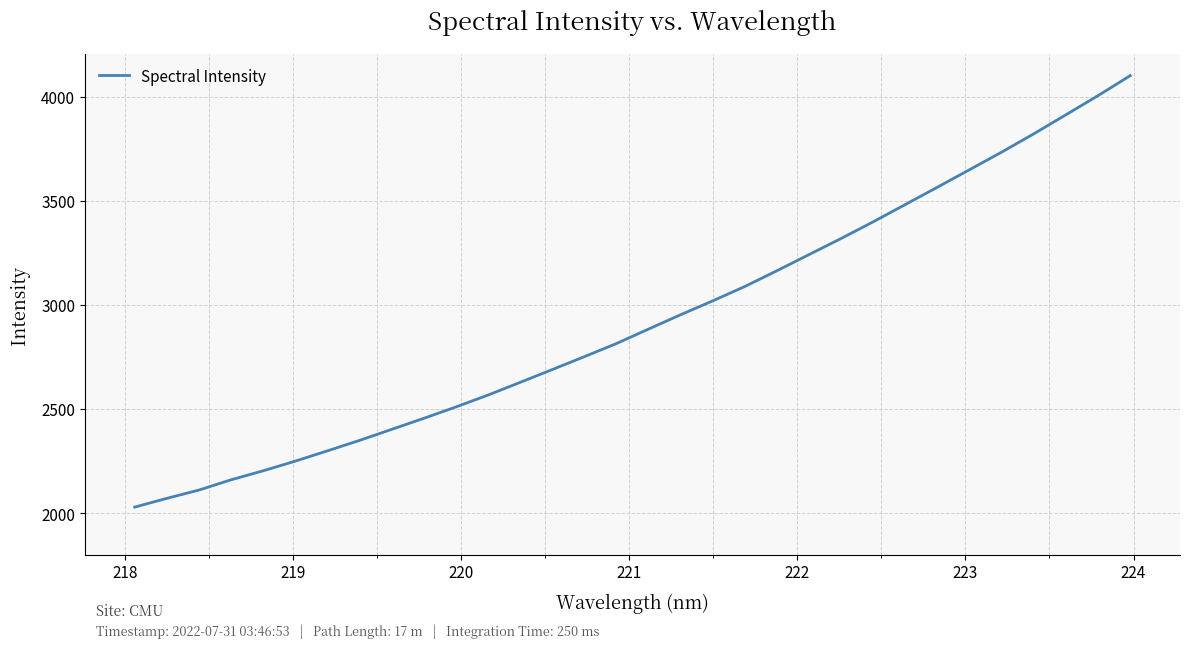

What is the greatest value displayed?

4100.9